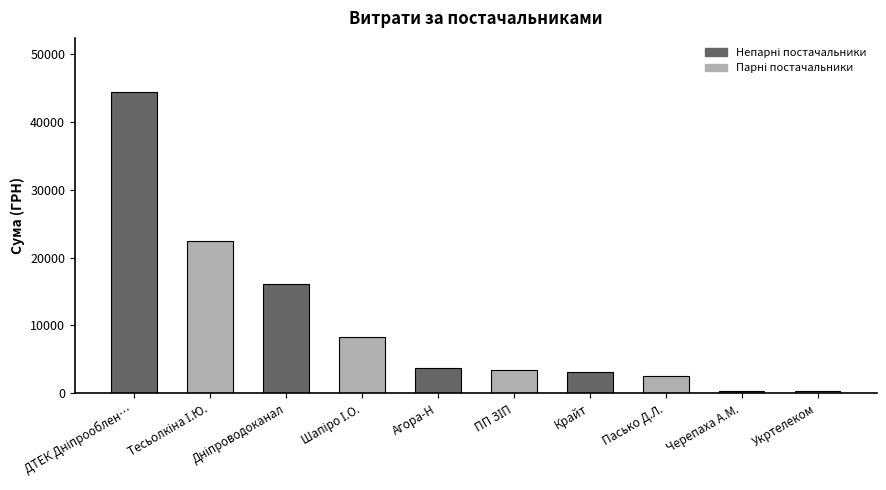

What is the greatest value displayed?

44400.2